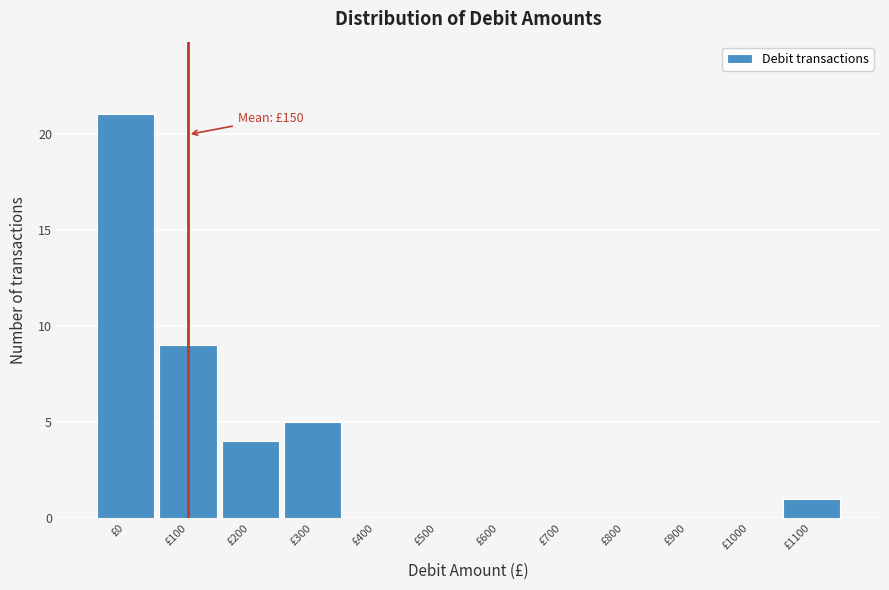

Reading left to right, what are all the values shown in this chart?

£0=21	£100=9	£200=4	£300=5	£400=0	£500=0	£600=0	£700=0	£800=0	£900=0	£1000=0	£1100=1